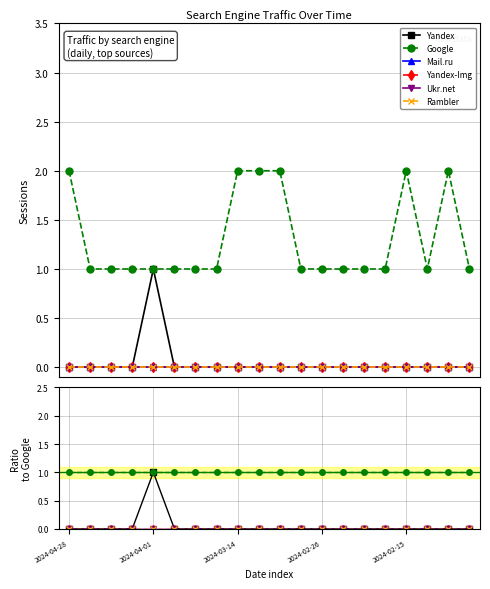

What is the difference between the highest and lowest values at 2024-04-28?

1